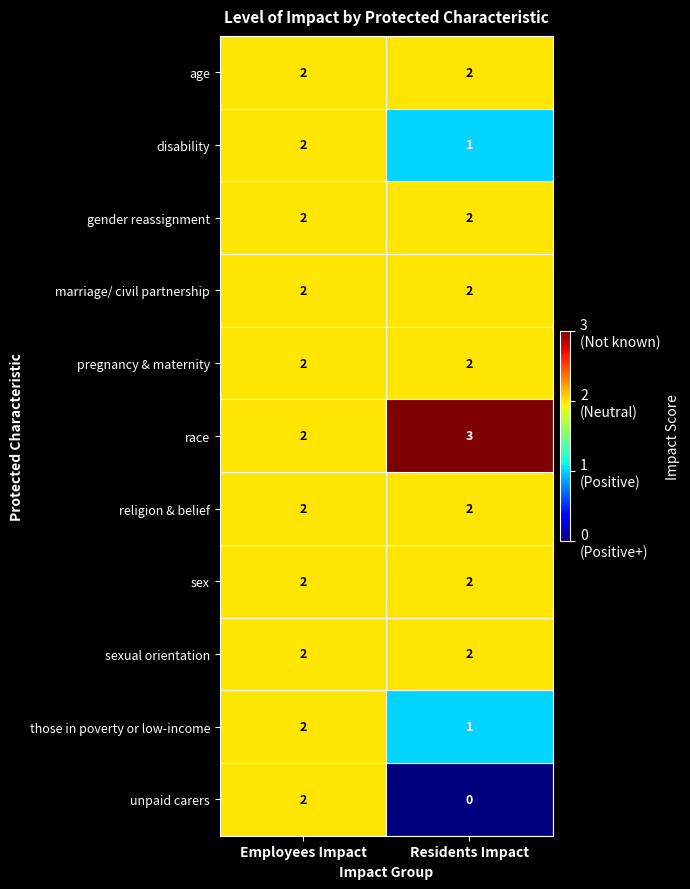

Reading right to left, what are all the values shown in this chart?

age: 2	2
disability: 1	2
gender reassignment: 2	2
marriage/ civil partnership: 2	2
pregnancy & maternity: 2	2
race: 3	2
religion & belief: 2	2
sex: 2	2
sexual orientation: 2	2
those in poverty or low-income: 1	2
unpaid carers: 0	2